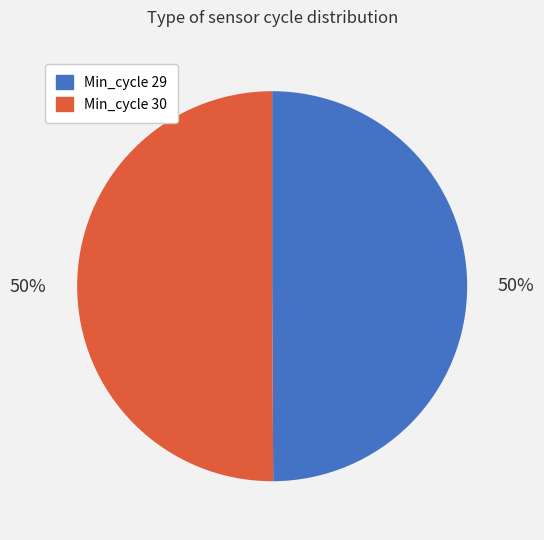

What is the ratio of the value at Min_cycle 29 to the value at Min_cycle 30?

1.0